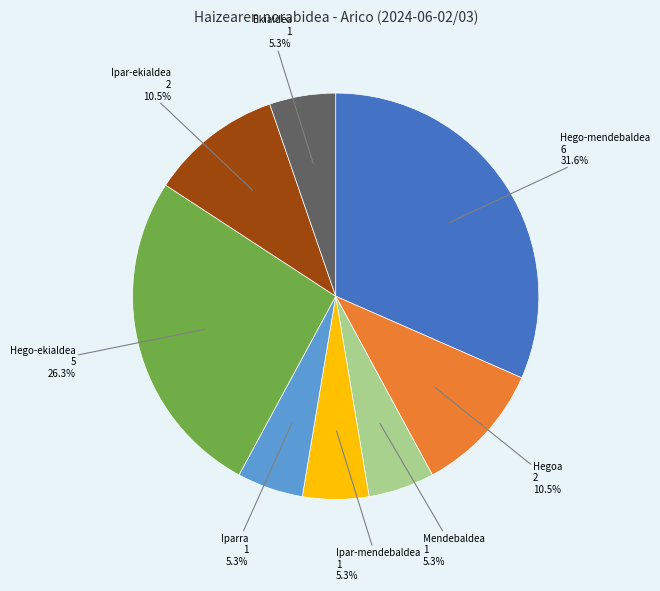

Is there a majority slice in this chart?

No